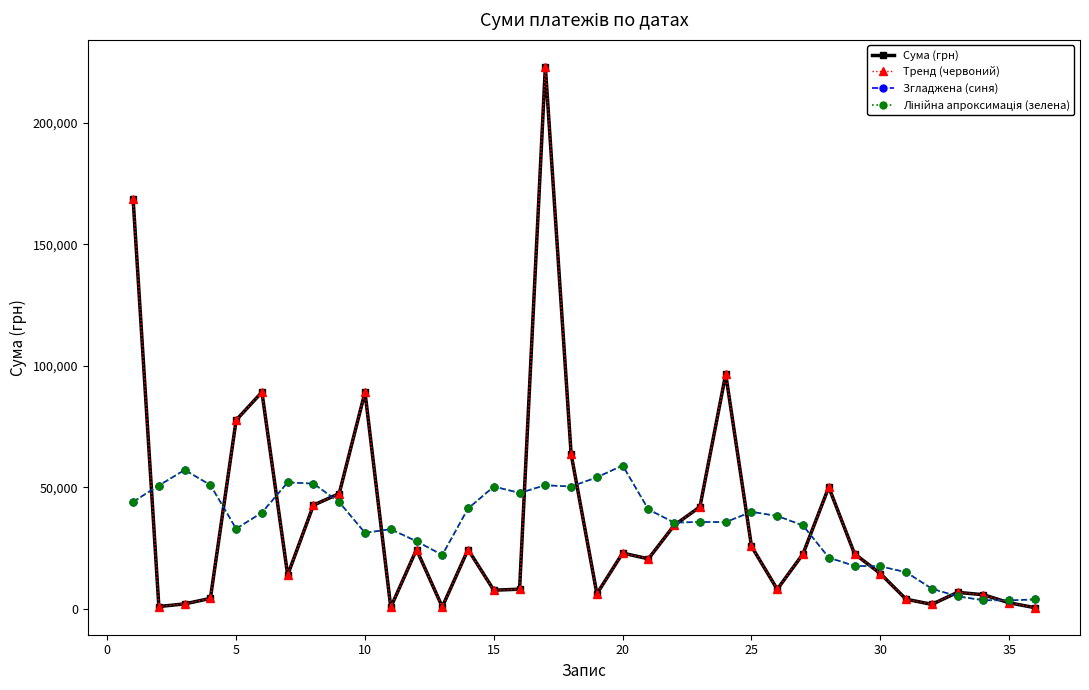

What is the sum of all Згладжена (синя) values?

1243595.0